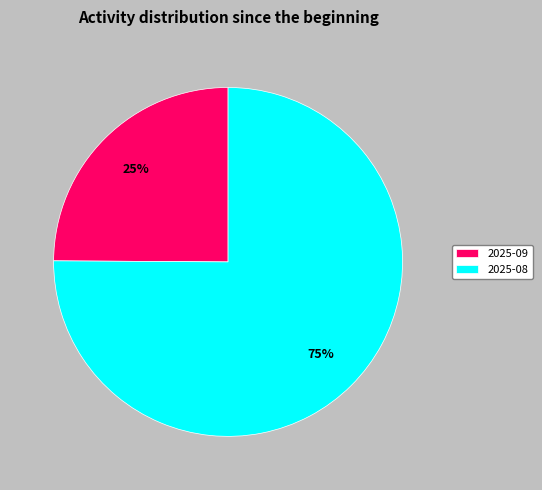

Does 2025-09 represent more than half of the total?

No